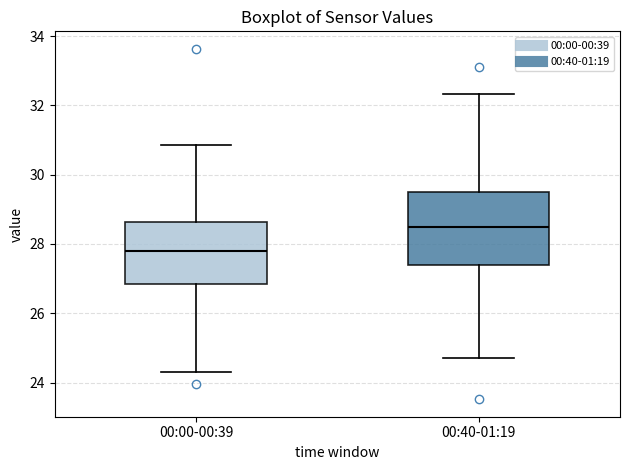

Where does the upper whisker of the box for 00:00-00:39 end on the y-axis? The values are not printed on the chart, so give them approximately, as read against the axis.

30.8